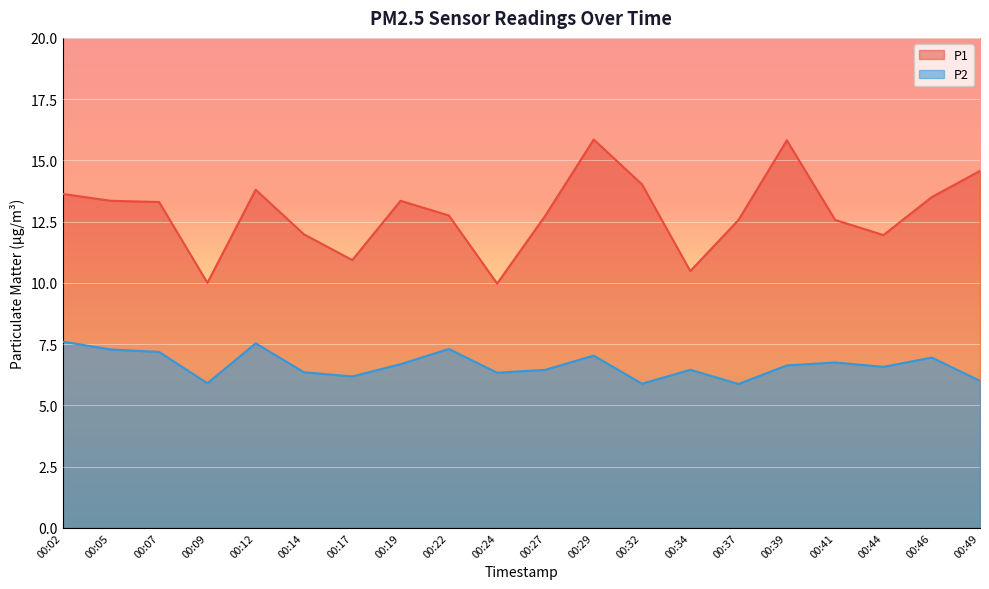

Rank the series by their maximum value, from lowest to highest.

P2, P1